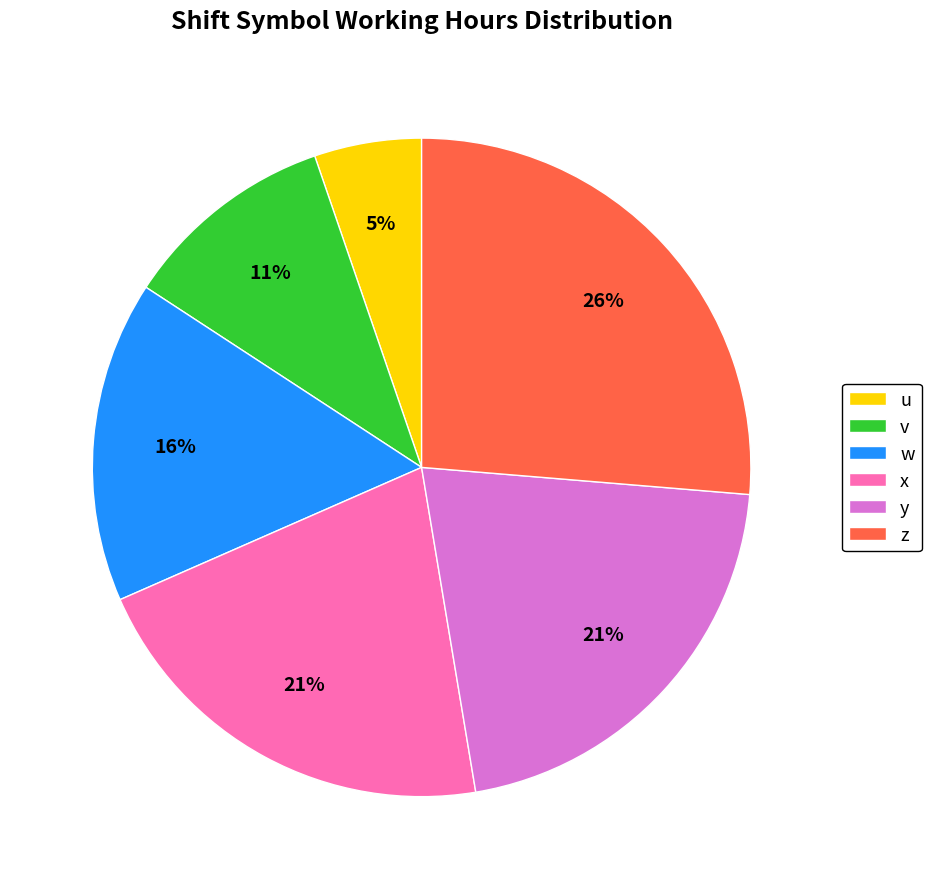

Which category has the smallest portion of the pie?

u